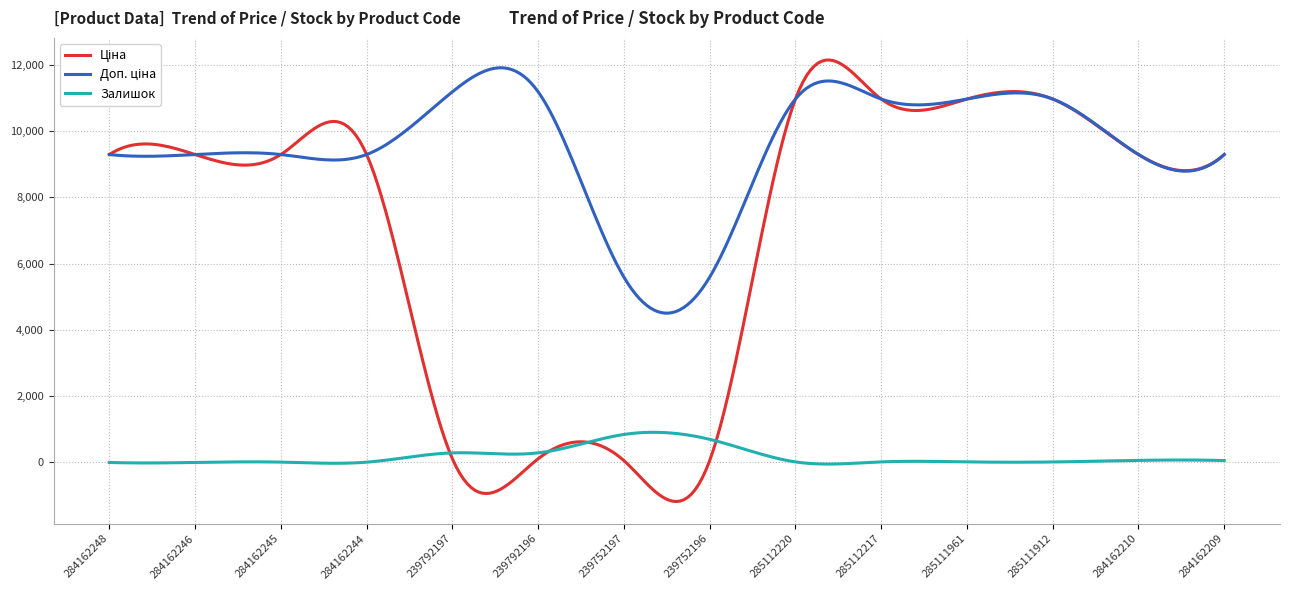

Is this an area chart (filled region under the line)?

No